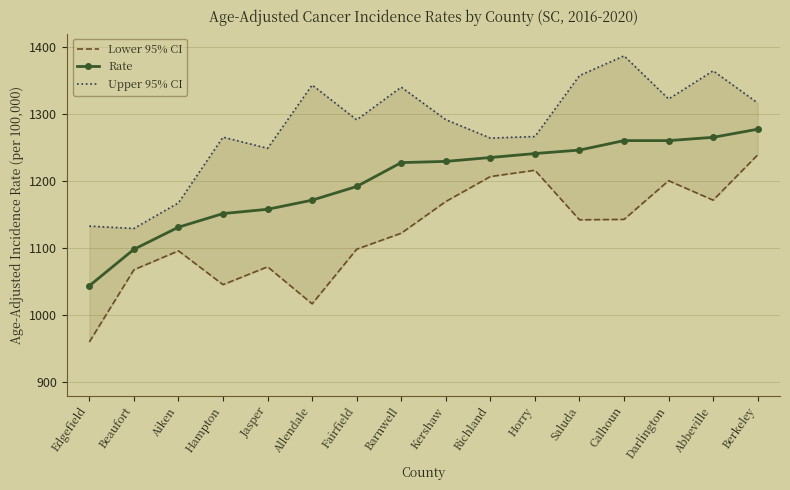

The value of Upper 95% CI at Kershaw is 2185.9. True or false?

False